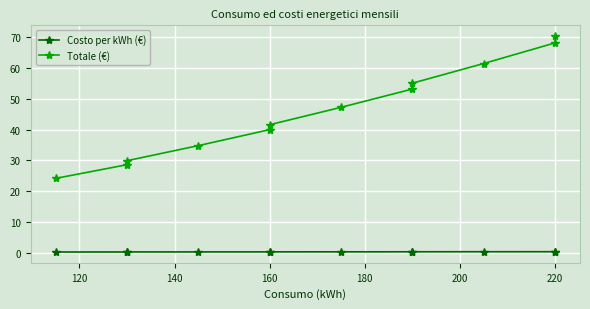

List the series in order of their peak value, lowest first.

Costo per kWh (€), Totale (€)